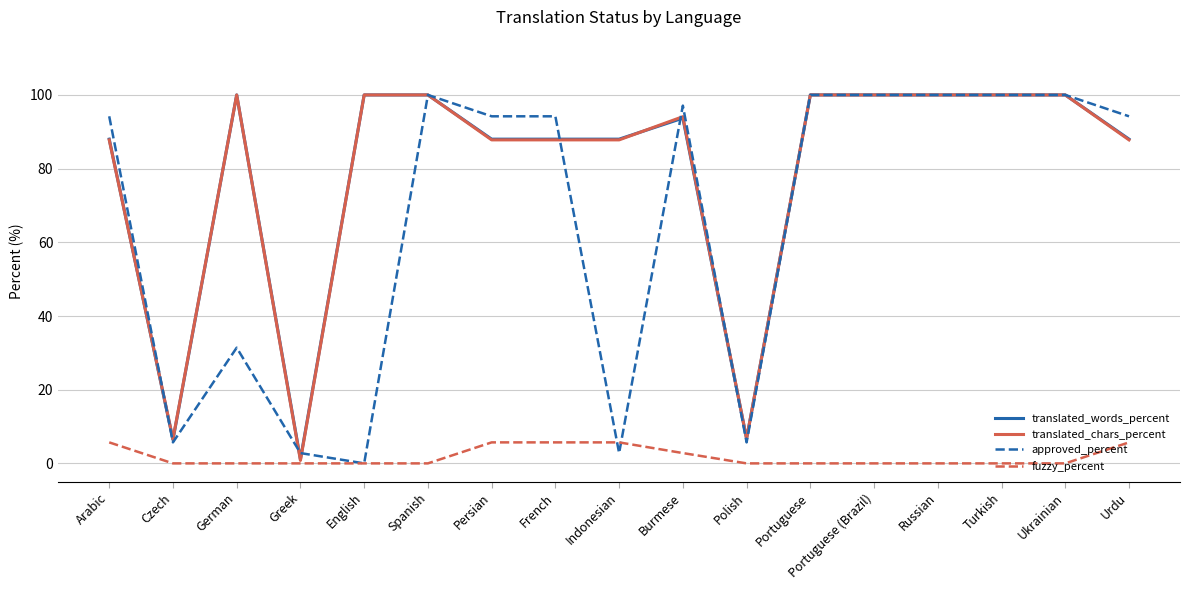

What value does the translated_words_percent series have at Polish?

6.7